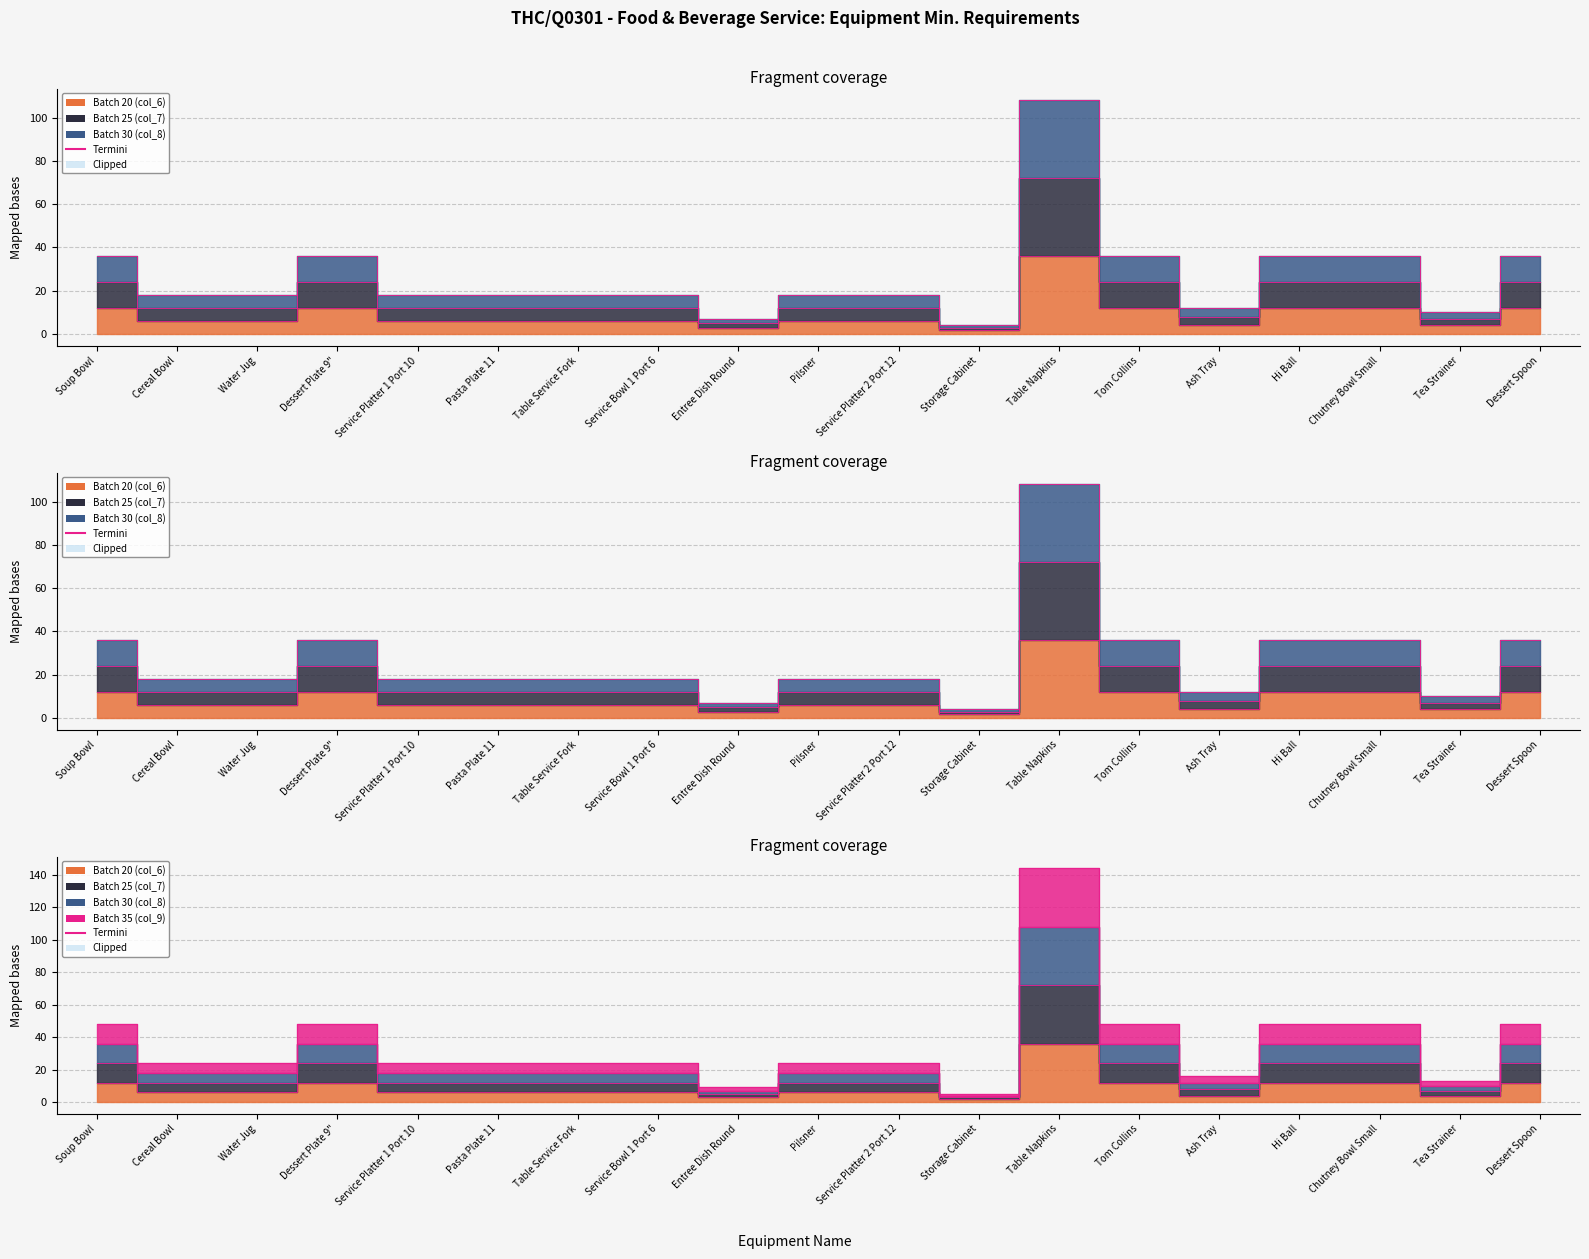

What is the average value of the Batch 30 (col_8) series?

26